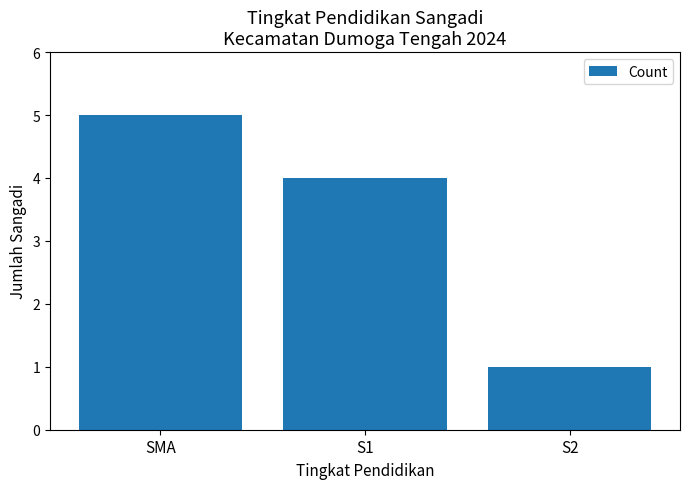

How many bars are there in total?

3